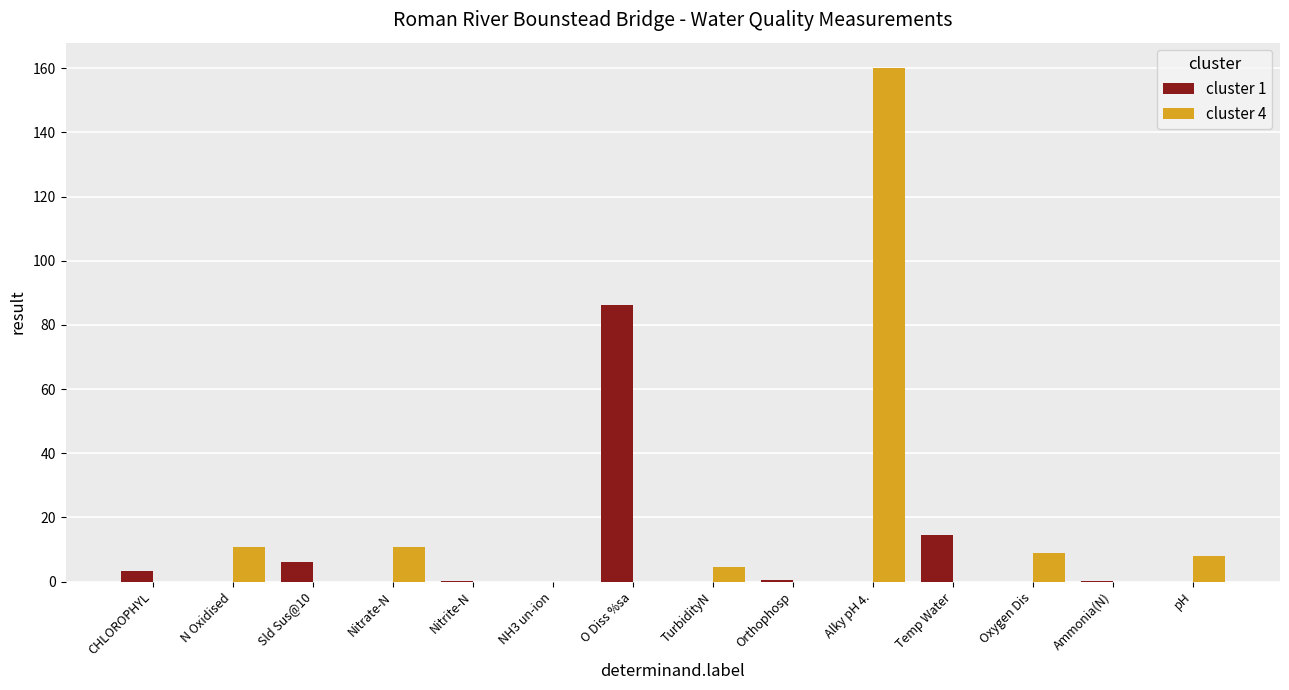

Is the value of cluster 1 at NH3 un-ion greater than the value of cluster 4 at Nitrate-N?

No